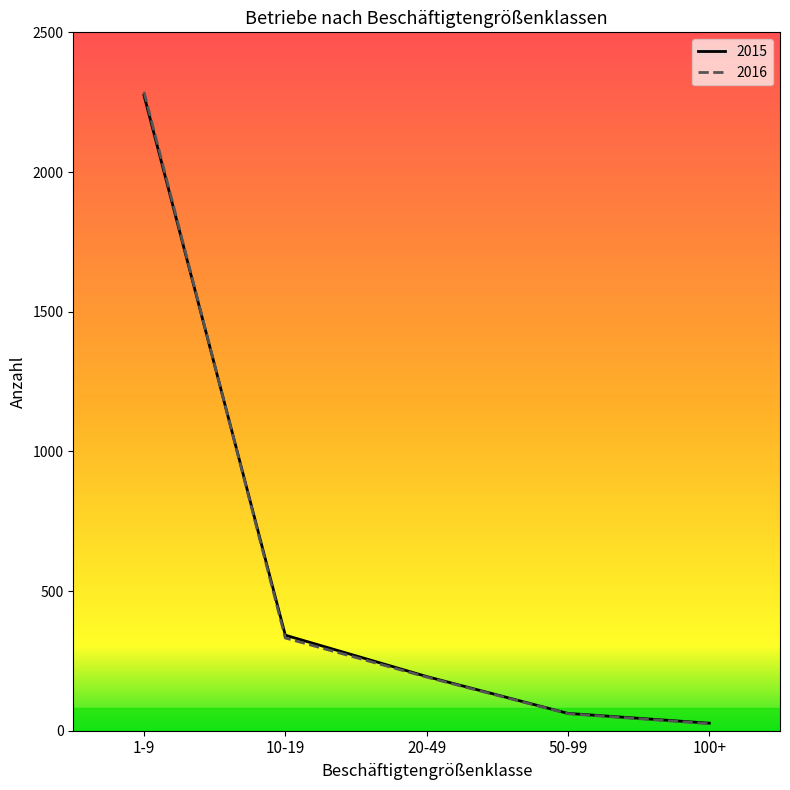

Does the chart display data point markers on the line(s)?

No